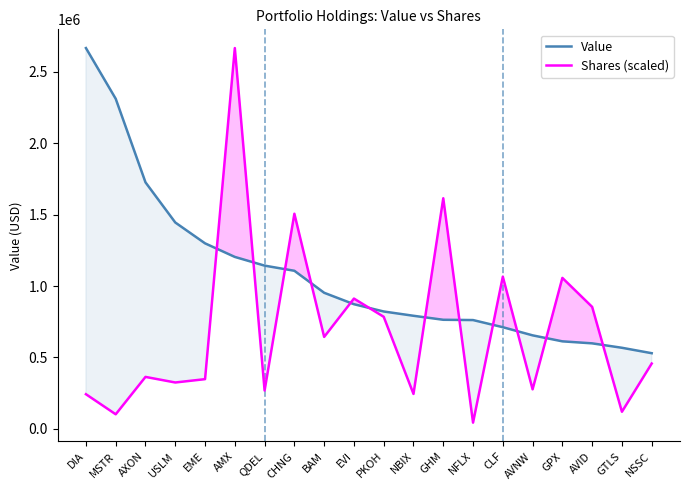

Which category has the highest value in the Shares (scaled) series?

AMX